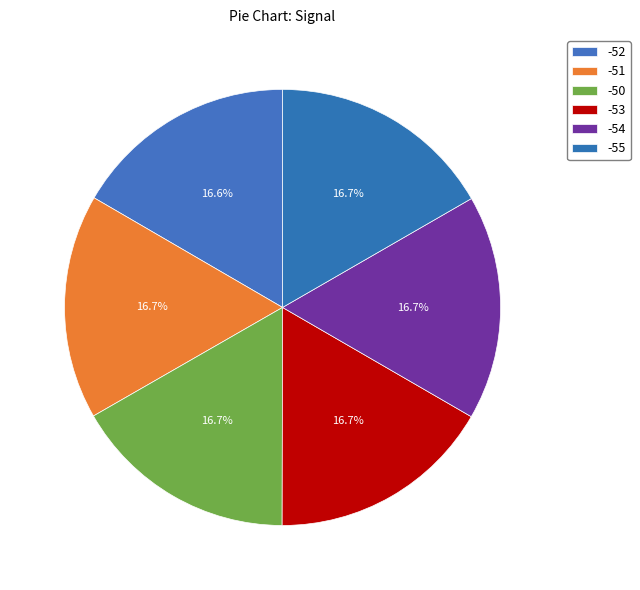

Count the number of slices in the pie.

6